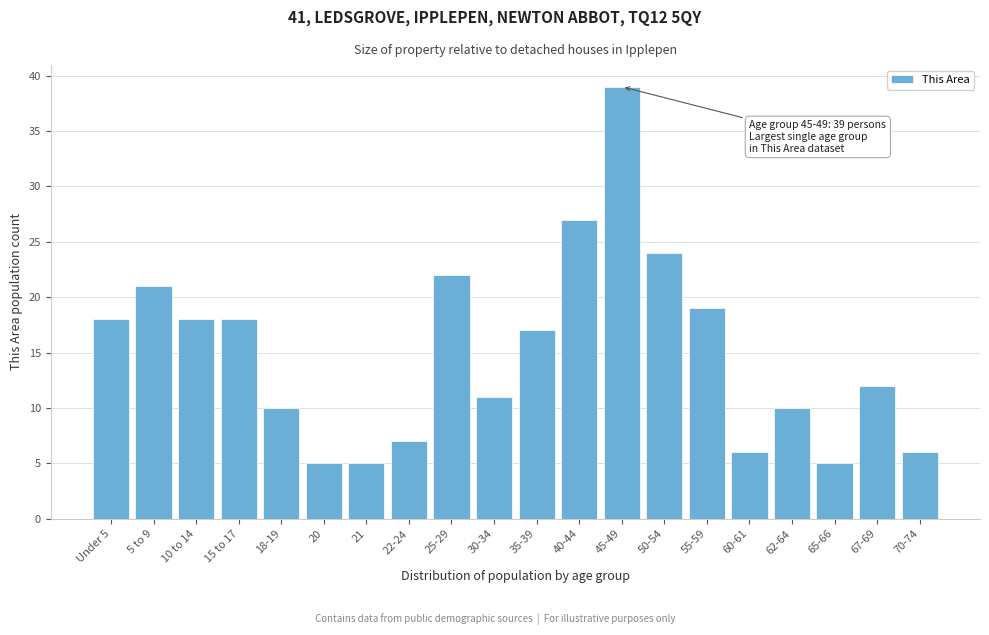

Reading right to left, extract all data points from this chart.

70-74=6	67-69=12	65-66=5	62-64=10	60-61=6	55-59=19	50-54=24	45-49=39	40-44=27	35-39=17	30-34=11	25-29=22	22-24=7	21=5	20=5	18-19=10	15 to 17=18	10 to 14=18	5 to 9=21	Under 5=18